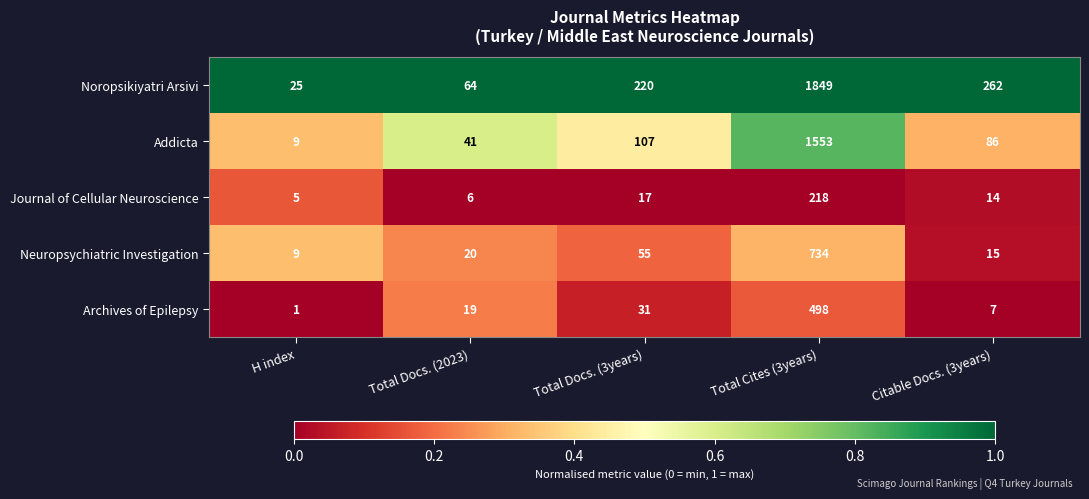

Count the number of categories in the chart.

5